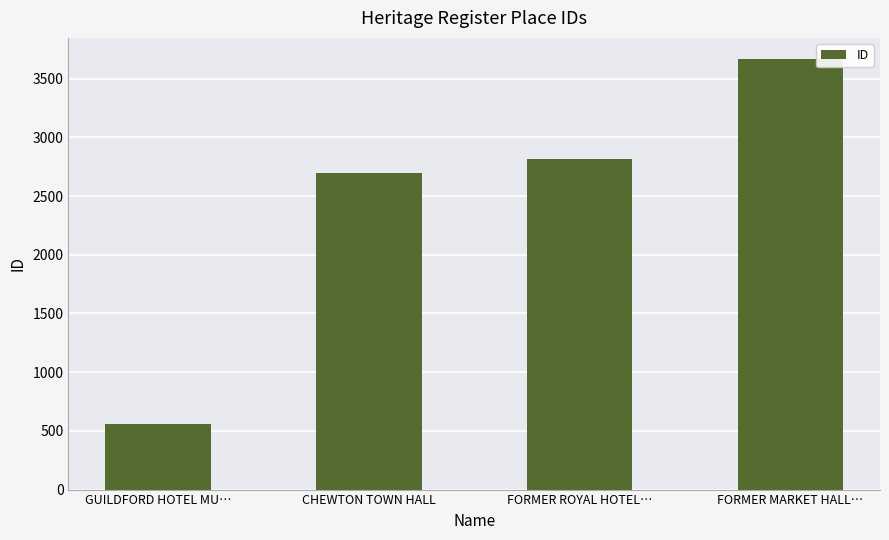

What is the label of the 3rd bar from the left?

FORMER ROYAL HOTEL…